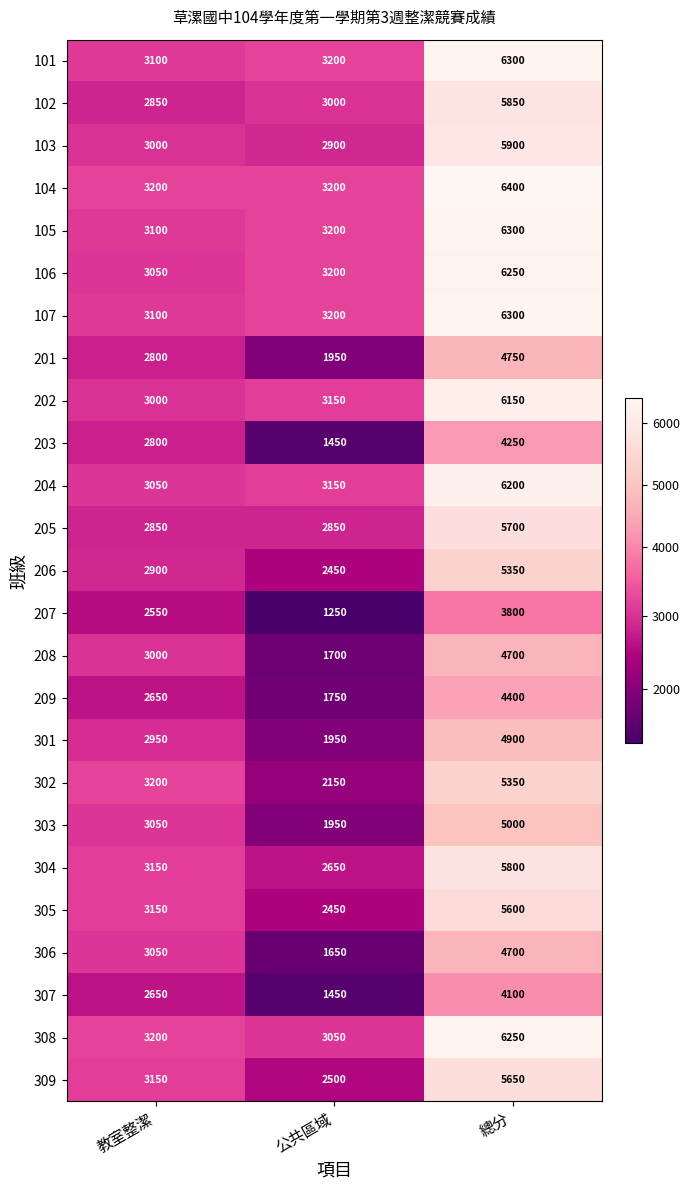

Rank the categories by 304 value from lowest to highest.

公共區域, 教室整潔, 總分